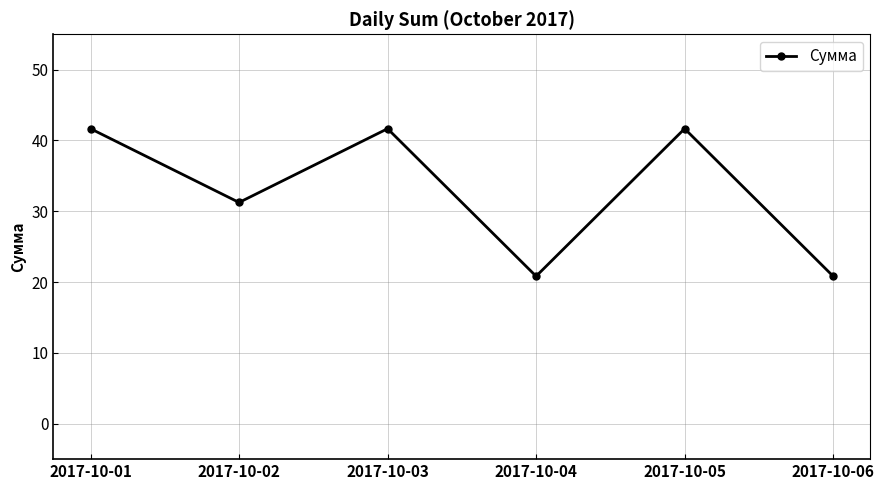

Reading right to left, transcribe all the data shown in this chart.

2017-10-06=20.8	2017-10-05=41.7	2017-10-04=20.8	2017-10-03=41.7	2017-10-02=31.3	2017-10-01=41.7